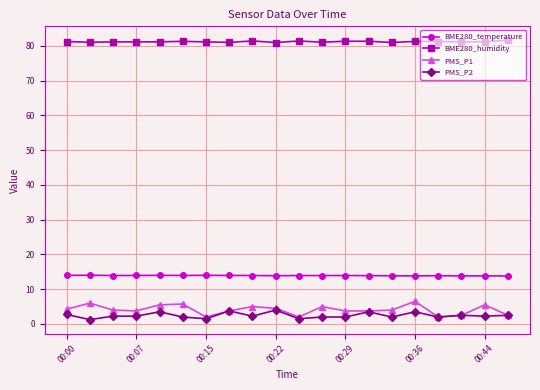

True or false: PMS_P1 and BME280_humidity intersect in this chart.

False